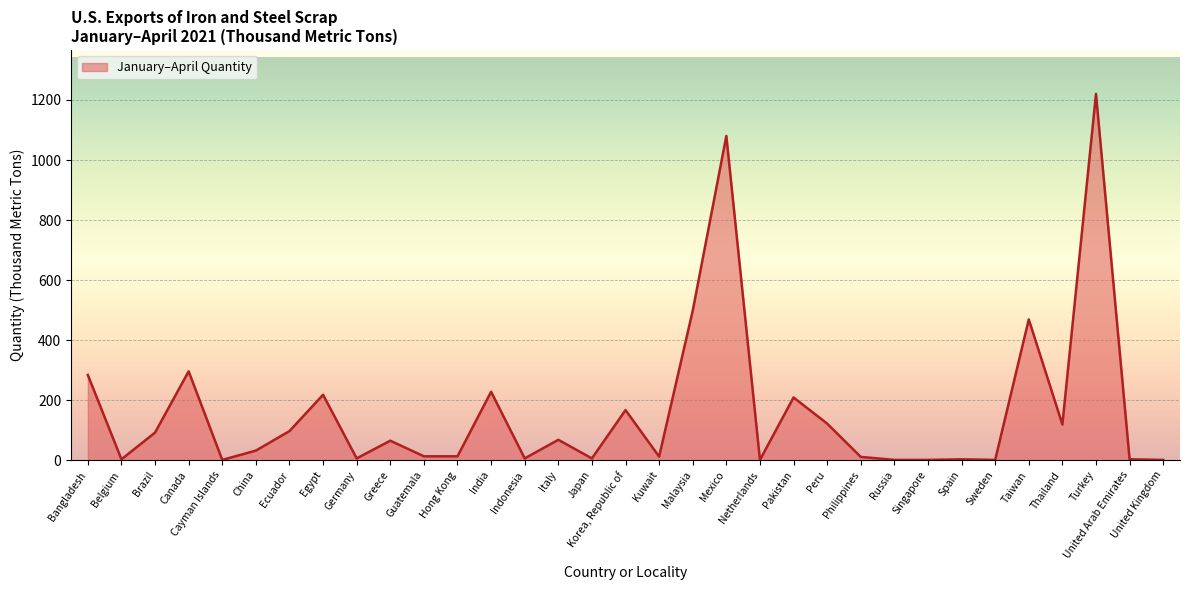

The value at Italy is 68. True or false?

True